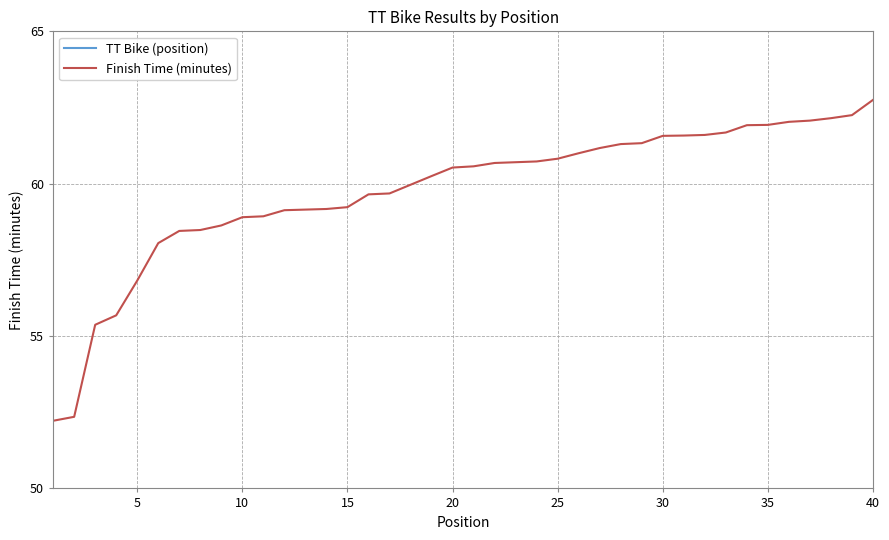

Where is TT Bike (position) nearest to the value 20?

20